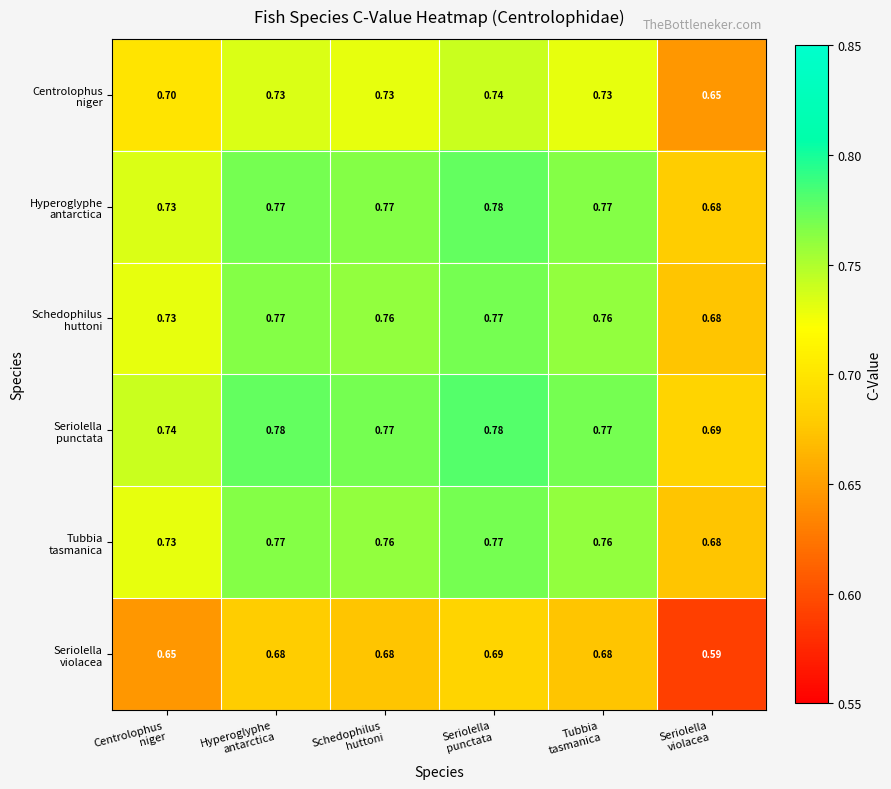

Count the number of categories in the chart.

6